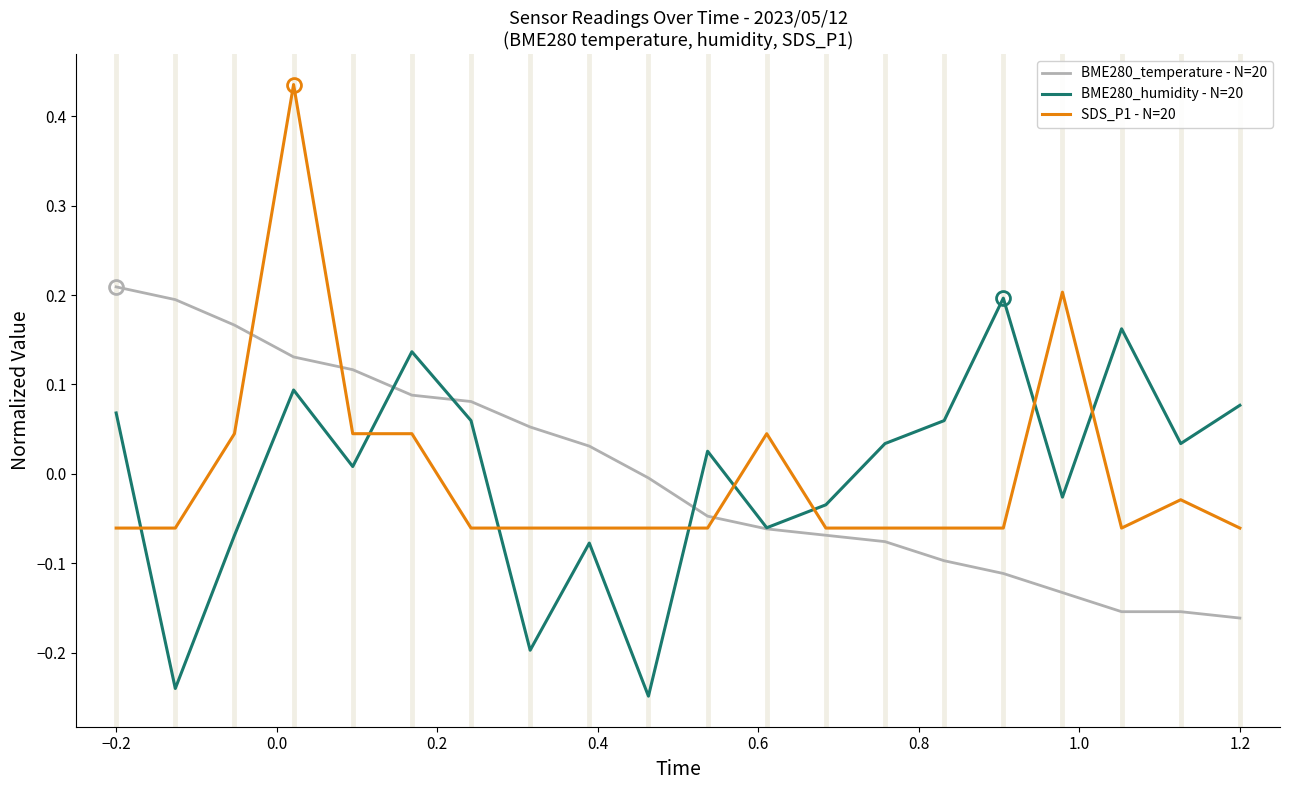

Which series has the largest range (max minus min)?

SDS_P1 - N=20